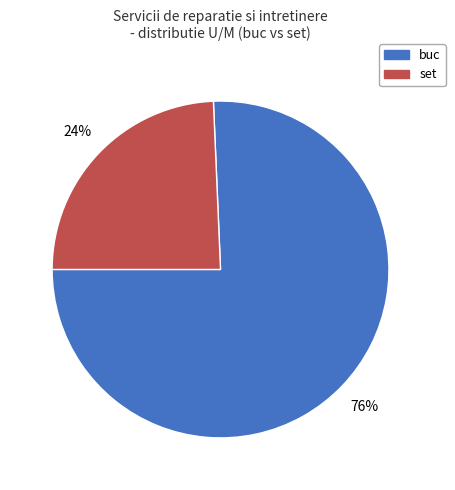

Rank the categories by value from lowest to highest.

set, buc